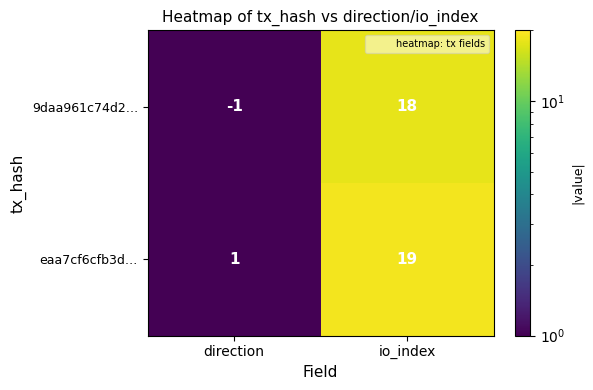

What is the total value across all series at direction?

0